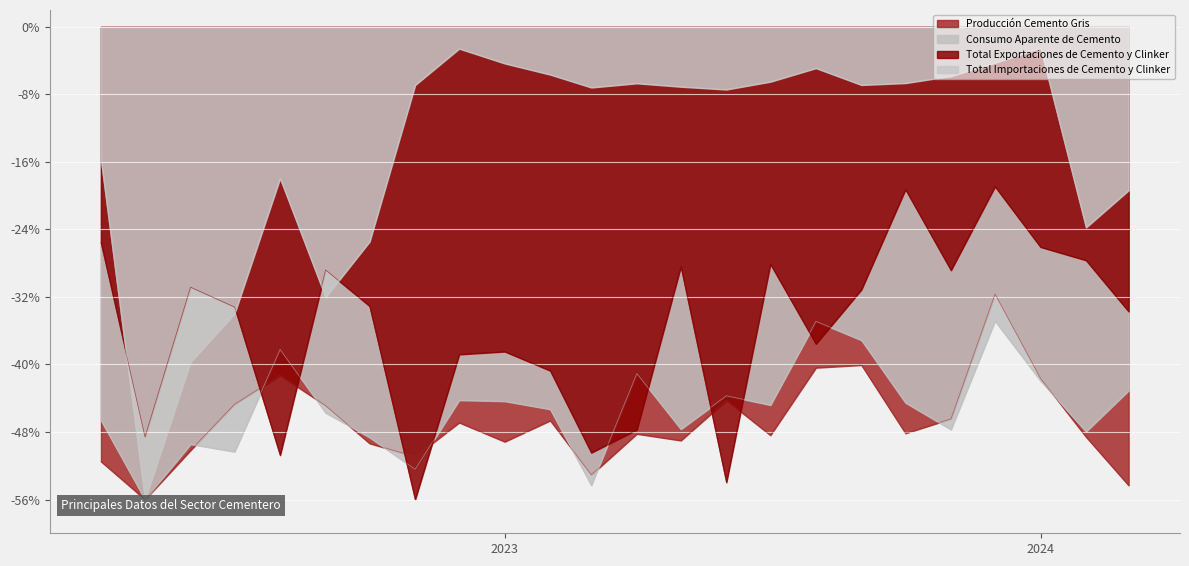

Reading left to right, extract all data points from this chart.

Producción Cemento Gris: -51.5	-56.0	-50.2	-44.7	-41.3	-44.9	-49.4	-50.9	-46.9	-49.2	-46.6	-53.1	-48.2	-49.0	-44.2	-48.4	-40.4	-40.1	-48.2	-46.4	-31.6	-41.6	-48.6	-54.3
Consumo Aparente de Cemento: -46.6	-56.0	-49.4	-50.3	-38.2	-45.7	-48.6	-52.4	-44.2	-44.3	-45.3	-54.3	-41.1	-47.7	-43.7	-44.8	-34.9	-37.1	-44.5	-47.7	-34.9	-41.9	-48.0	-43.1
Total Exportaciones de Cemento y Clinker: -25.6	-48.6	-30.8	-33.2	-50.7	-28.8	-33.1	-56.0	-38.8	-38.5	-40.7	-50.5	-47.7	-28.4	-54.0	-28.1	-37.6	-31.1	-19.3	-28.8	-18.9	-26.1	-27.7	-33.7
Total Importaciones de Cemento y Clinker: -15.7	-56.0	-39.7	-34.0	-17.9	-32.0	-25.4	-6.9	-2.6	-4.3	-5.7	-7.2	-6.7	-7.1	-7.4	-6.5	-4.9	-6.9	-6.7	-5.8	-4.3	-2.5	-23.8	-19.4